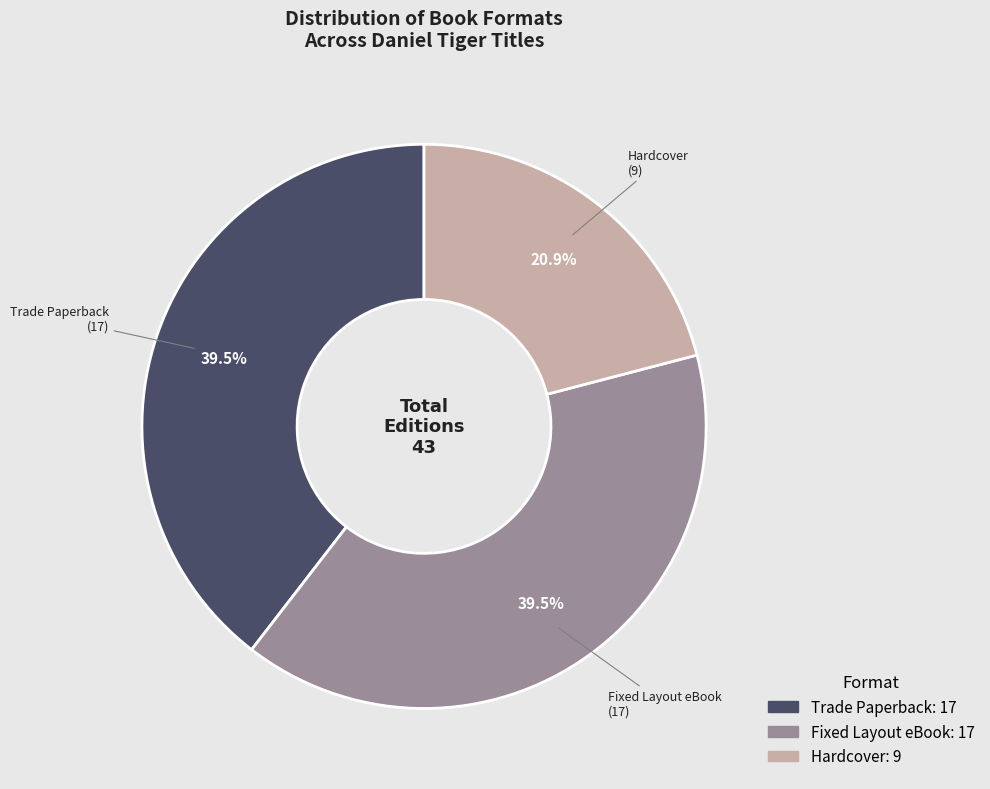

Is it true that Fixed Layout eBook is 27% of the pie?

False